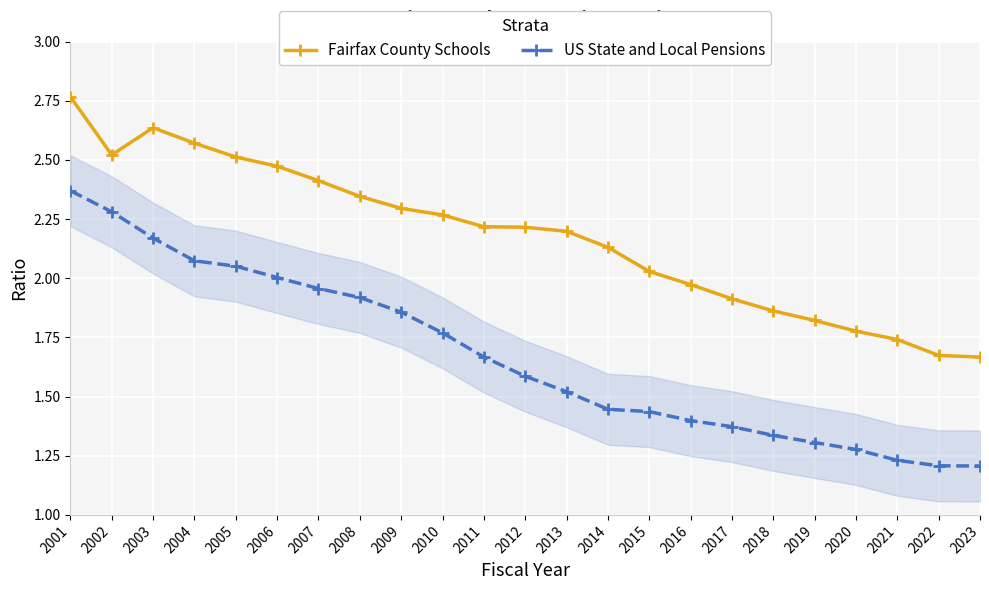

Which label corresponds to the largest value in the chart?

2001